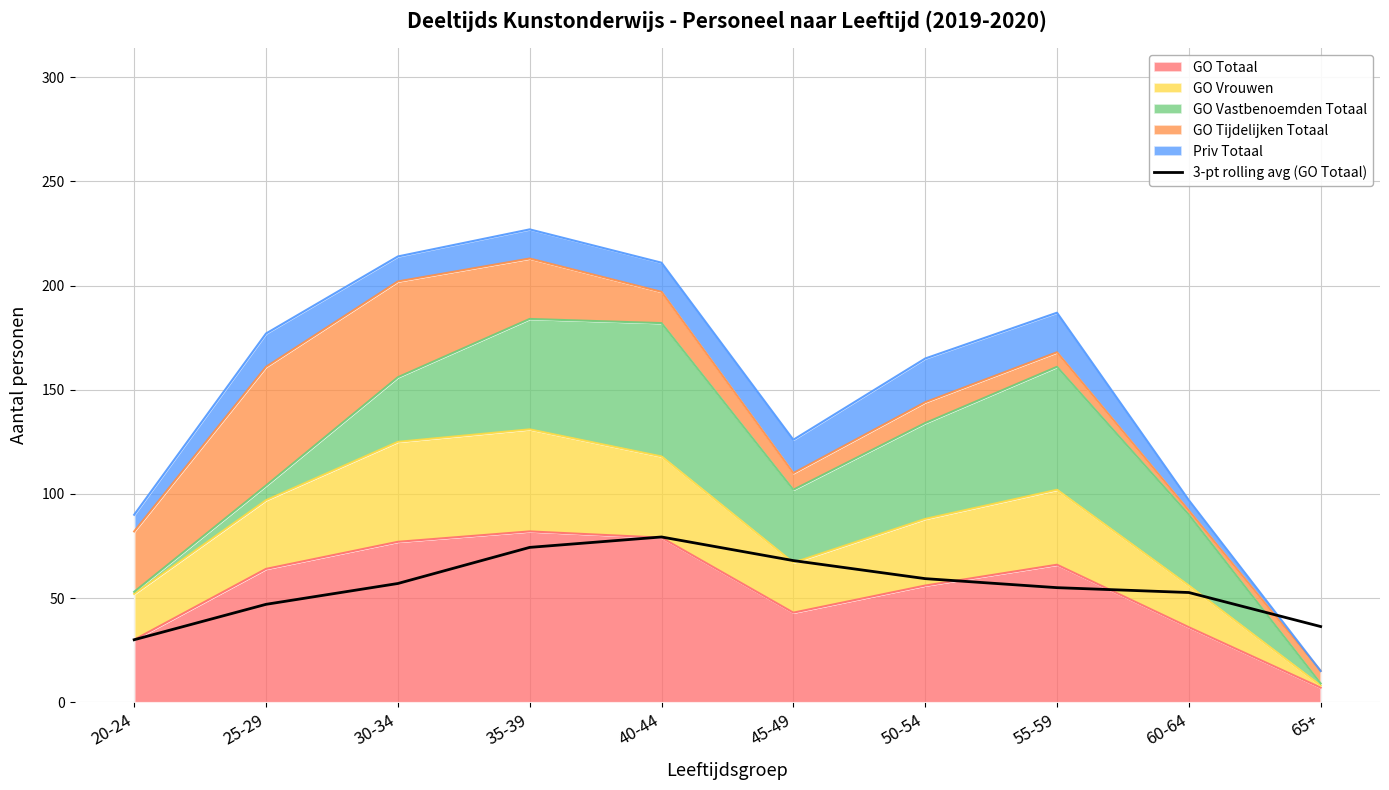

At which label does the data first exceed 57?

35-39